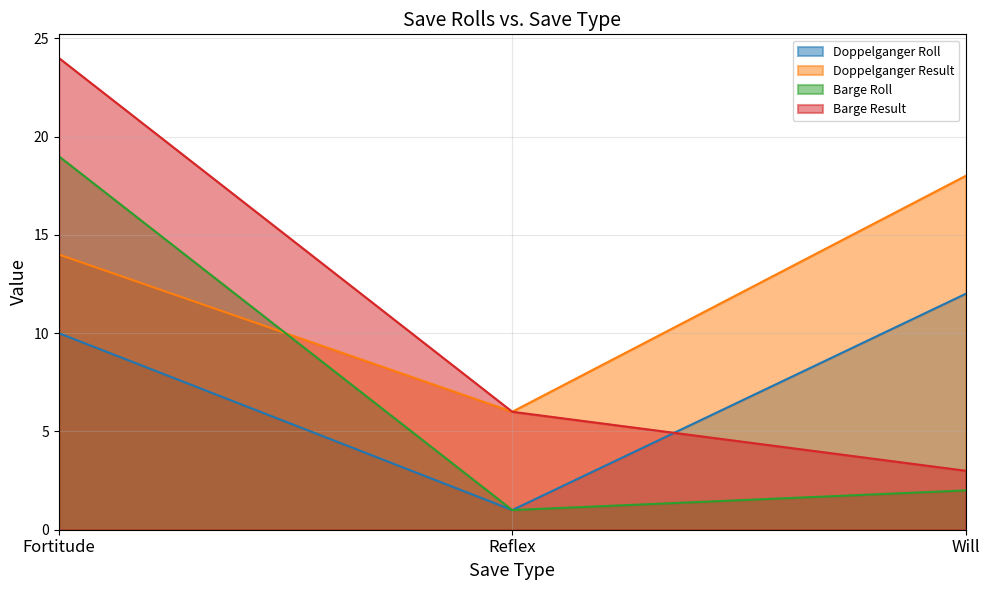

What is the label of the 2nd point from the left?

Reflex